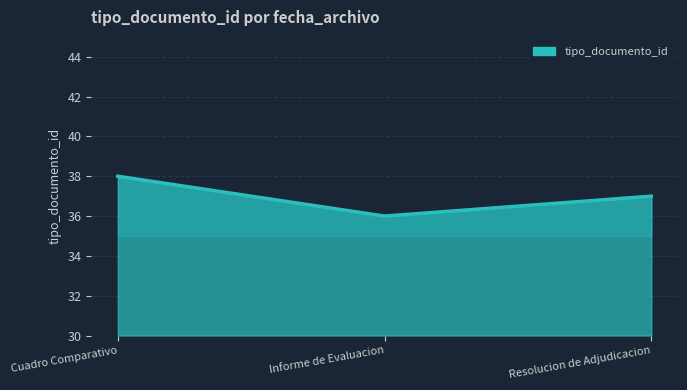

How many lines are shown in the chart?

1